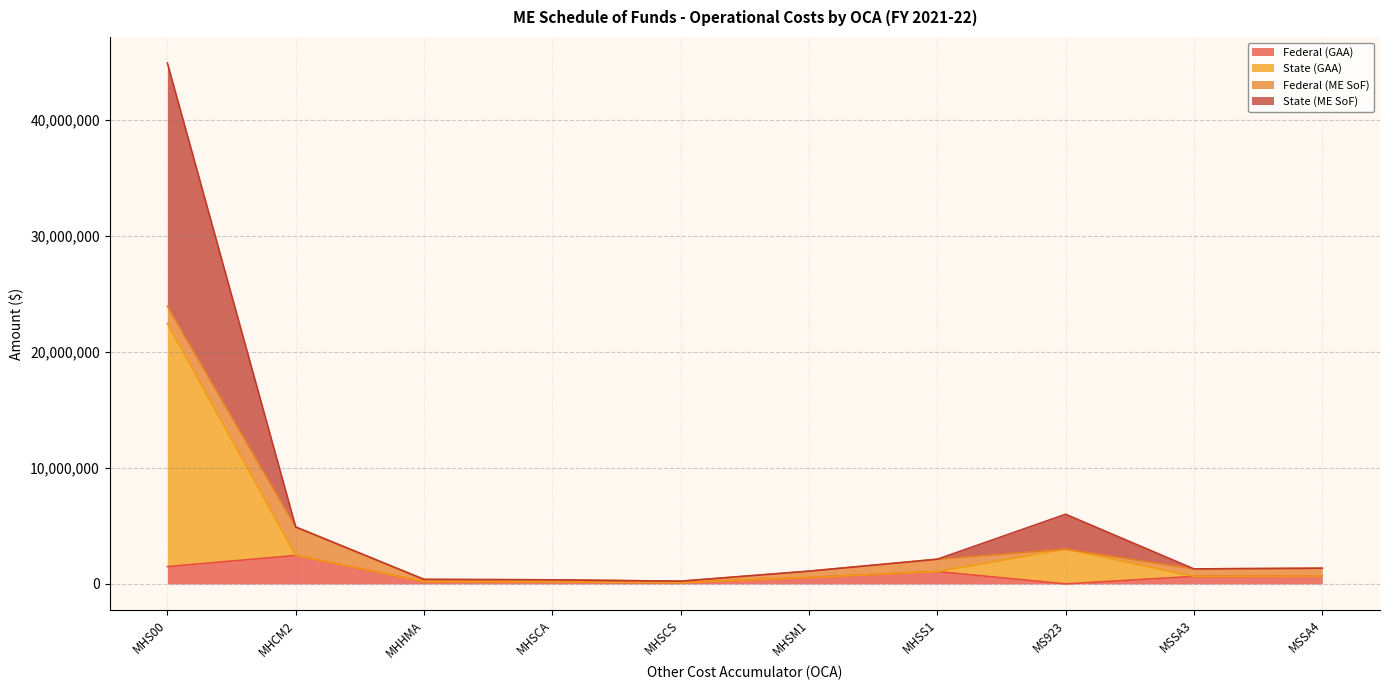

Between MHHMA and MHSM1, which is larger?

MHSM1